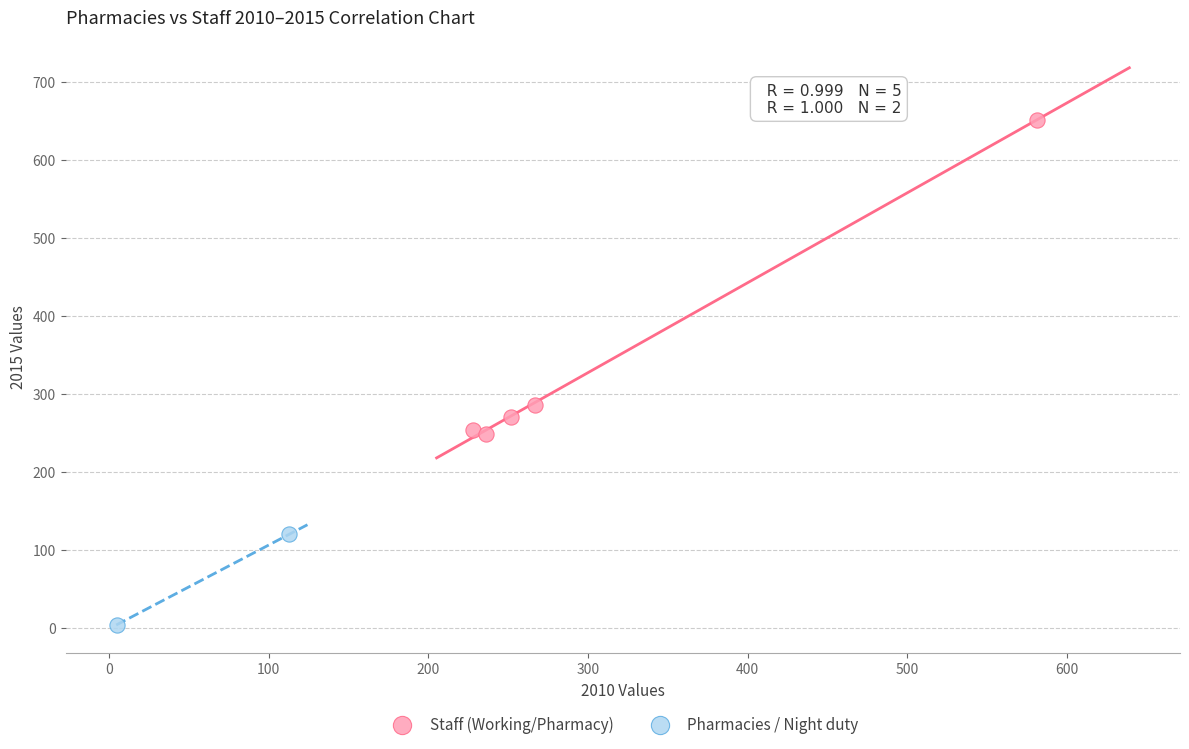

What are all the series names shown in the legend?

Staff (Working/Pharmacy), Pharmacies / Night duty